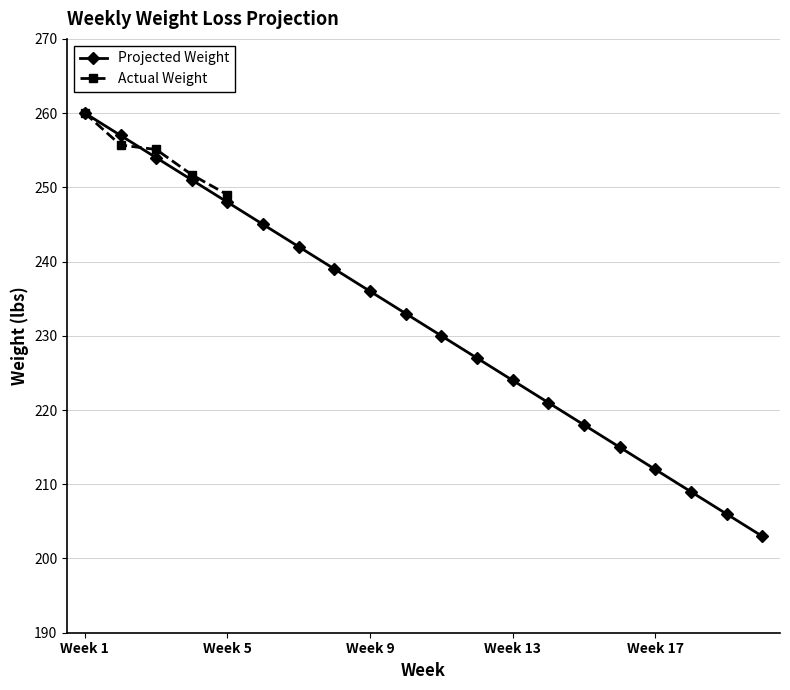

True or false: there are more than 1 points higher than both neighbors.

False